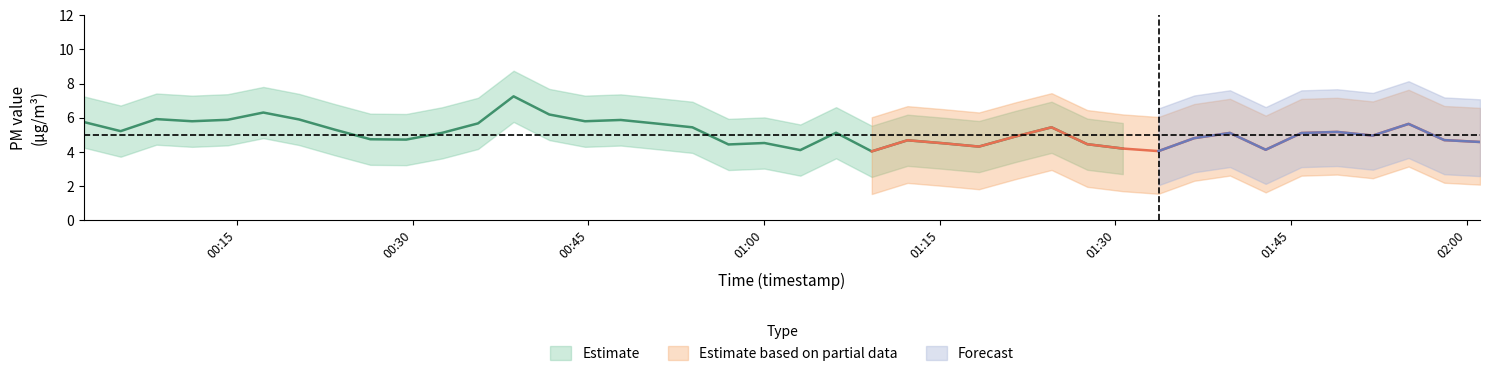

How many data points does each series have?

40